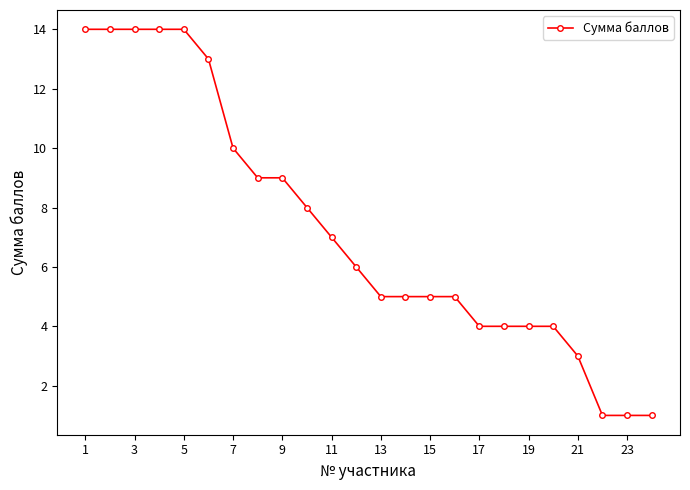

What is the value of the 15th point from the left?

5